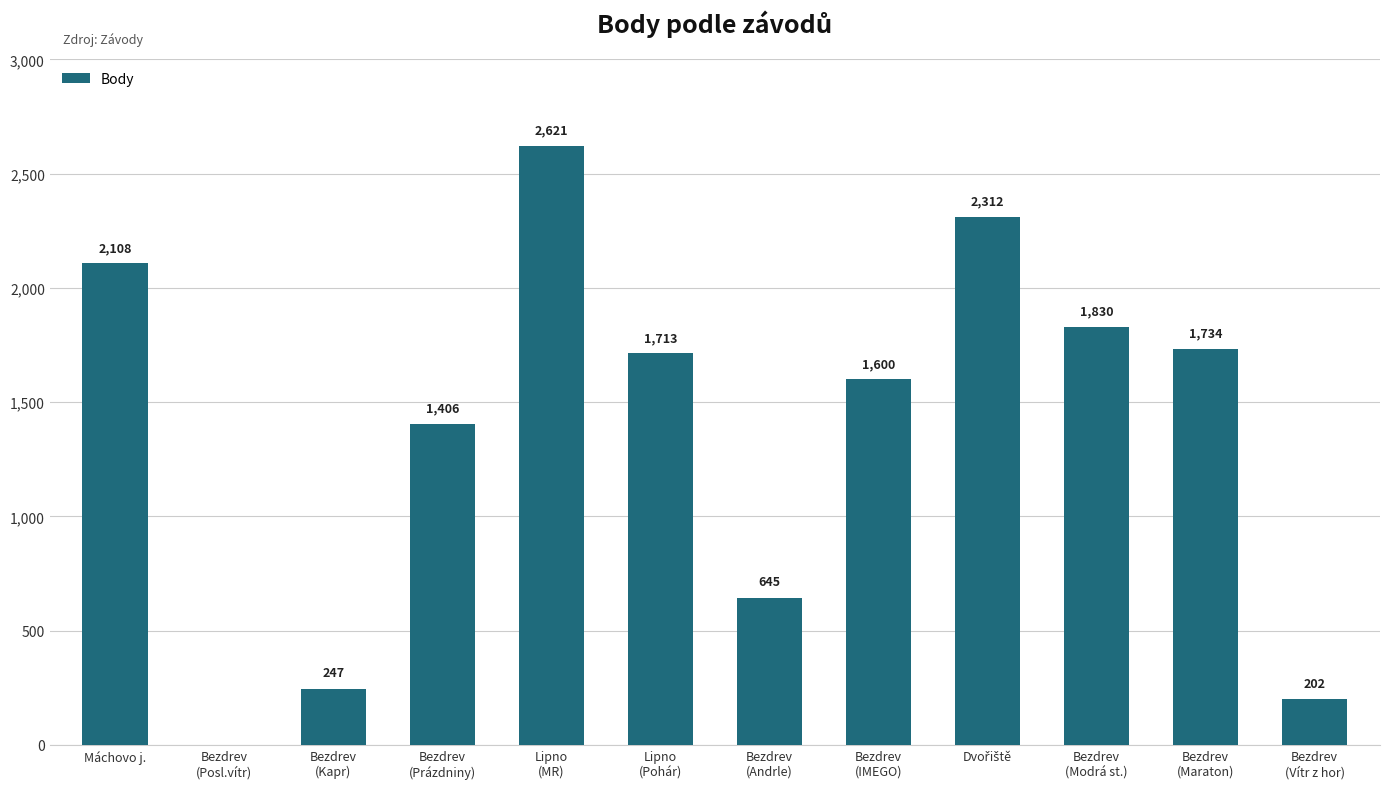

How many distinct data groups are displayed?

1